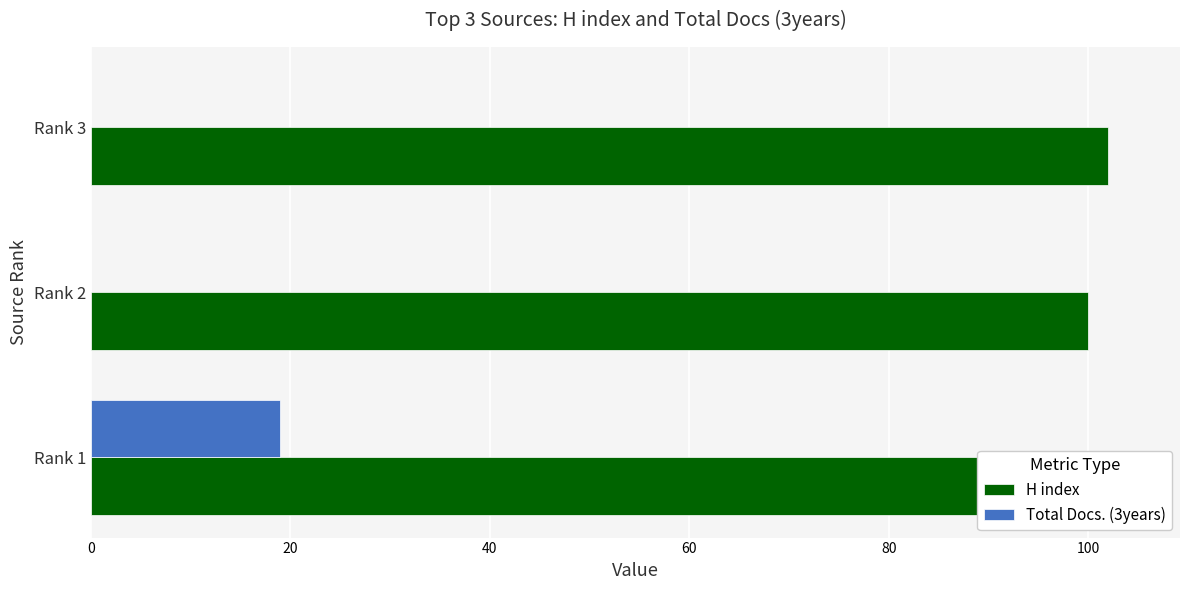

Which series has the widest spread of values?

Total Docs. (3years)